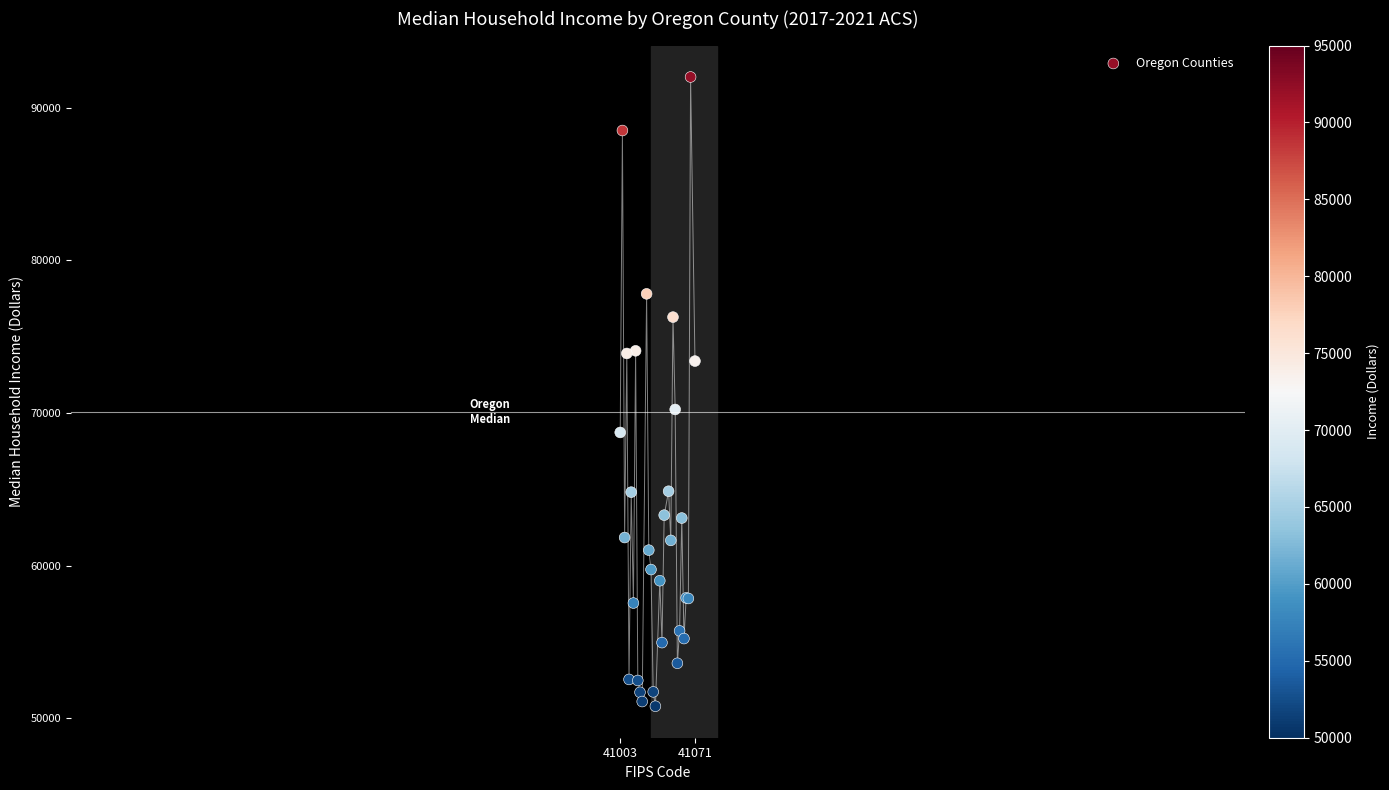

What Y value in the scatter plot is closest to 71407?

70238